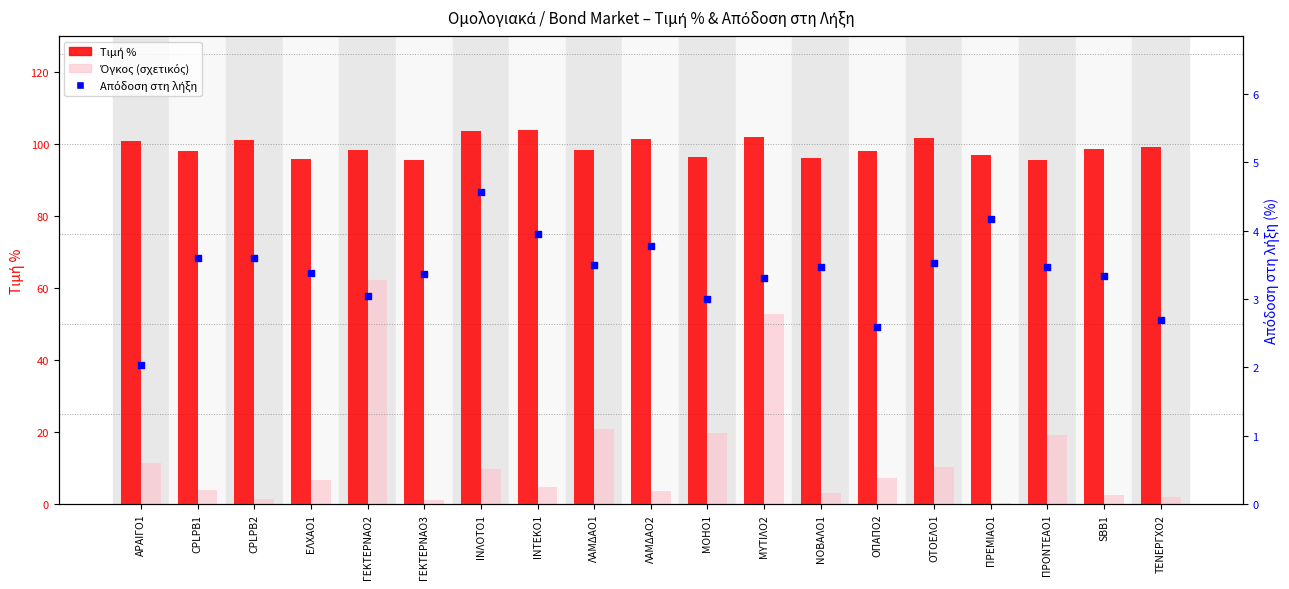

What is the total value across all series at ΕΛΧΑΟ1?

106.3